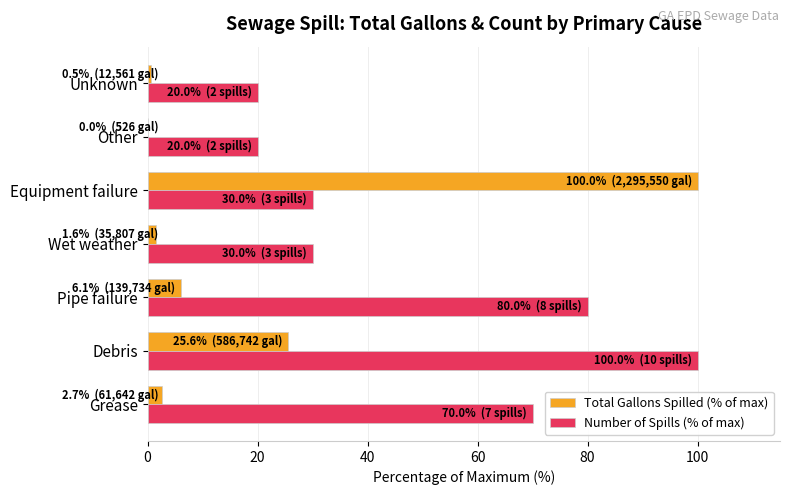

How many series are shown in this chart?

2